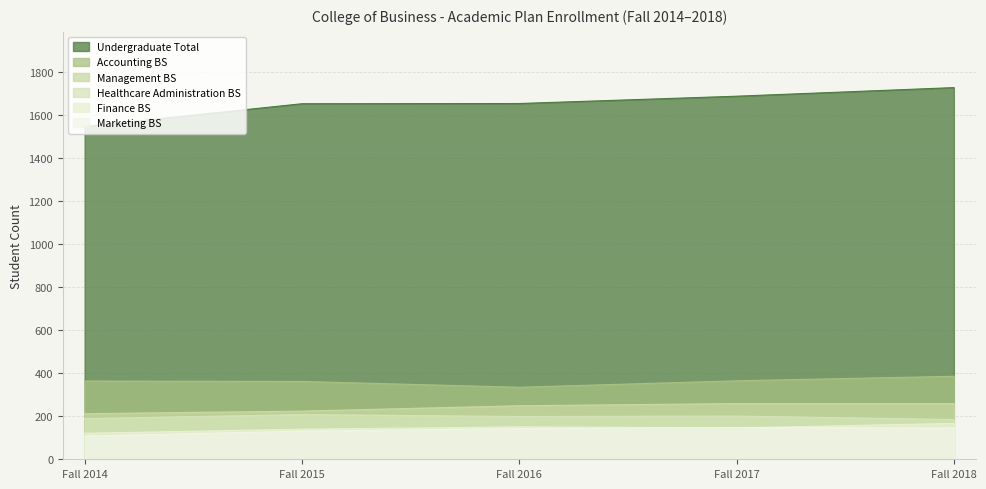

How many values in the Marketing BS series exceed 143?

2